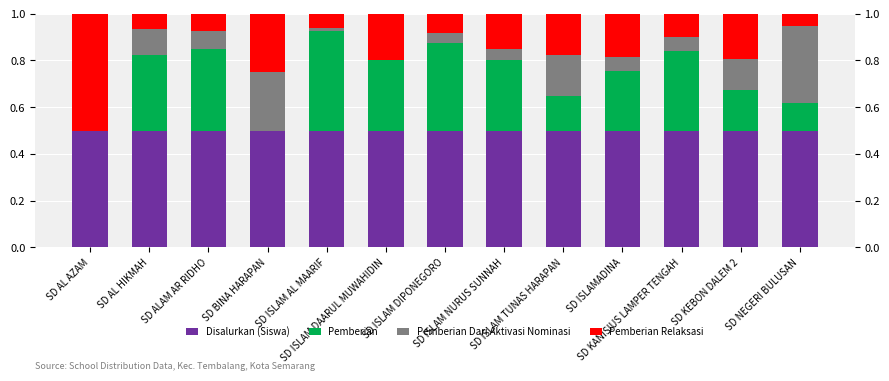

Is it true that Pemberian Relaksasi equals 0.1 at SD ISLAM AL MAARIF?

False